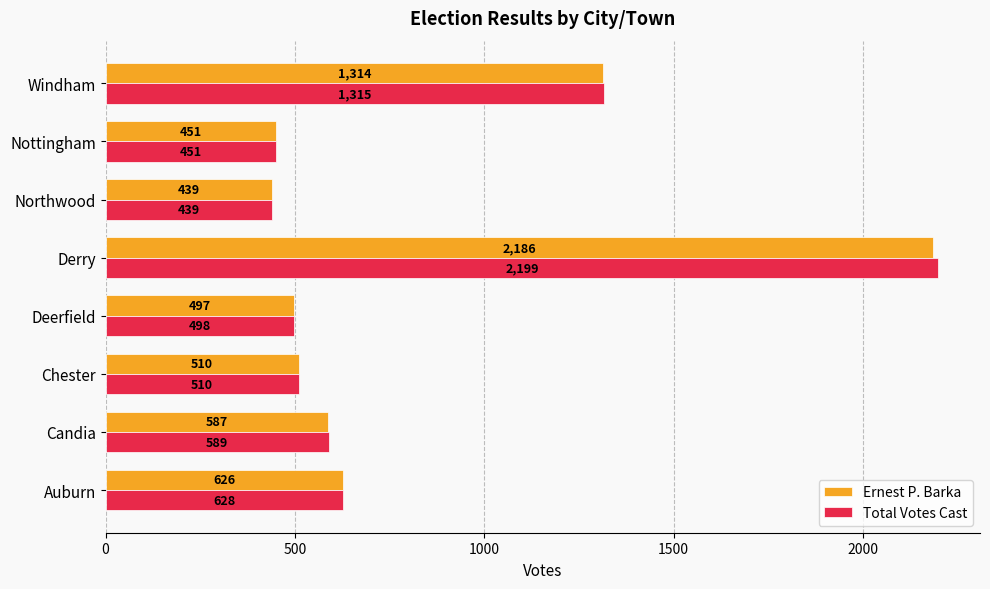

Where is Total Votes Cast nearest to the value 1319?

Windham